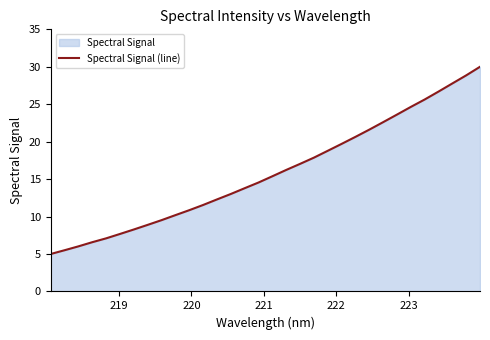

What is the minimum value shown in the chart?

5.0